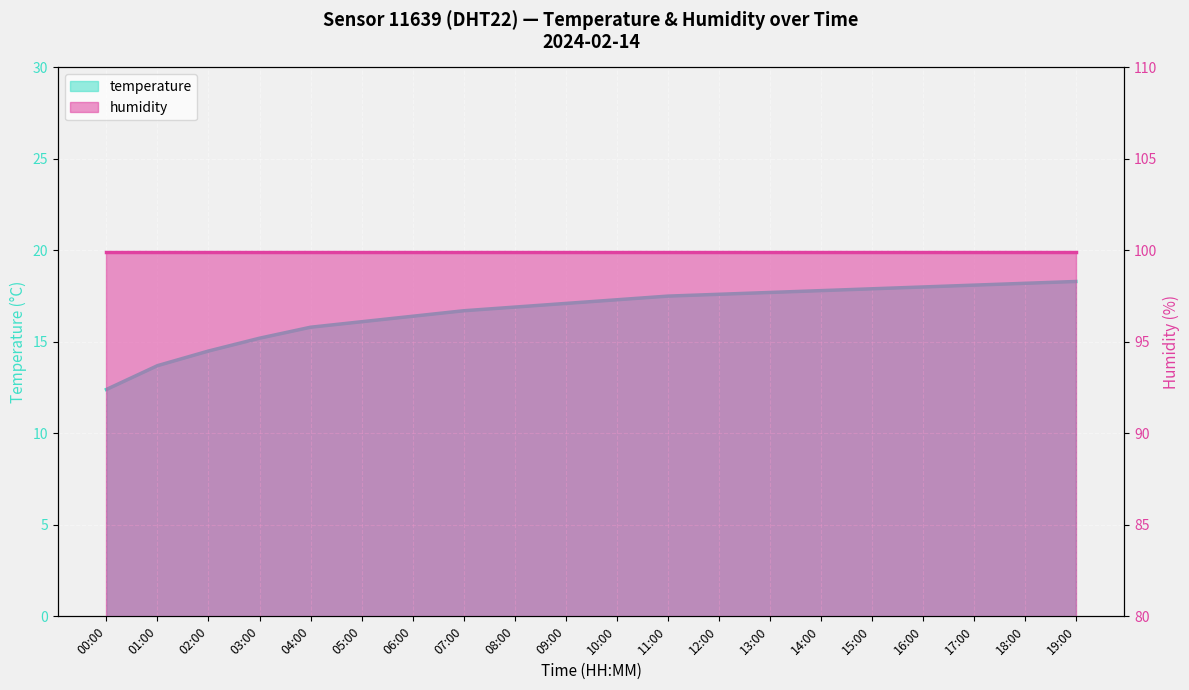

The value at 08:00 is 16.9. True or false?

True